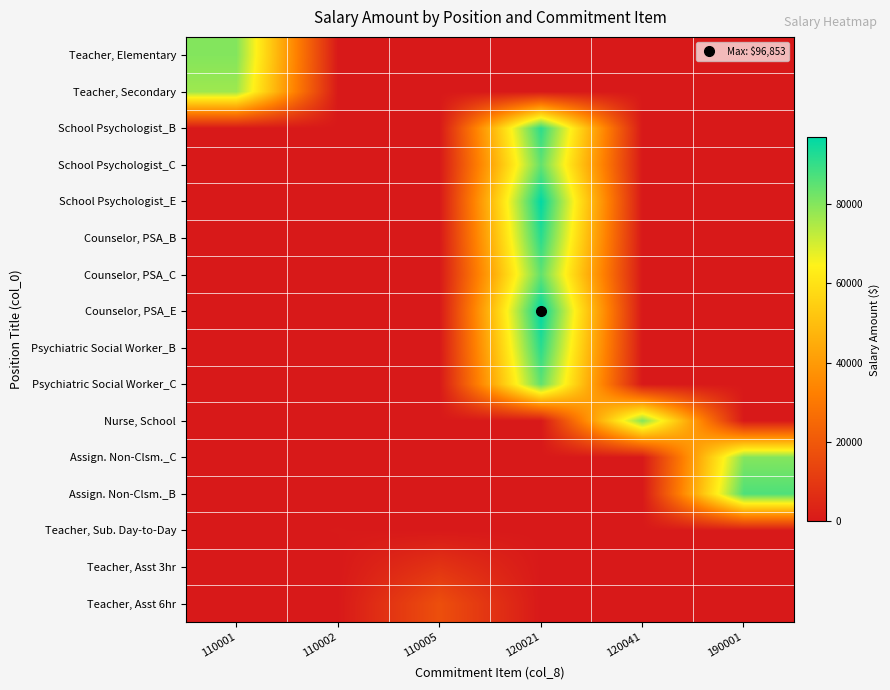

Reading left to right, list all the values displayed in this chart.

Teacher, Elementary: 110001=80117	110002=0	110005=0	120021=0	120041=0	190001=0
Teacher, Secondary: 110001=76728	110002=0	110005=0	120021=0	120041=0	190001=0
School Psychologist_B: 110001=0	110002=0	110005=0	120021=91188	120041=0	190001=0
School Psychologist_C: 110001=0	110002=0	110005=0	120021=84174	120041=0	190001=0
School Psychologist_E: 110001=0	110002=0	110005=0	120021=96552	120041=0	190001=0
Counselor, PSA_B: 110001=0	110002=0	110005=0	120021=91472	120041=0	190001=0
Counselor, PSA_C: 110001=0	110002=0	110005=0	120021=84436	120041=0	190001=0
Counselor, PSA_E: 110001=0	110002=0	110005=0	120021=96853	120041=0	190001=0
Psychiatric Social Worker_B: 110001=0	110002=0	110005=0	120021=91472	120041=0	190001=0
Psychiatric Social Worker_C: 110001=0	110002=0	110005=0	120021=84436	120041=0	190001=0
Nurse, School: 110001=0	110002=0	110005=0	120021=0	120041=80116	190001=0
Assign. Non-Clsm._C: 110001=0	110002=0	110005=0	120021=0	120041=0	190001=80116
Assign. Non-Clsm._B: 110001=0	110002=0	110005=0	120021=0	120041=0	190001=86793
Teacher, Sub. Day-to-Day: 110001=0	110002=209	110005=0	120021=0	120041=0	190001=0
Teacher, Asst 3hr: 110001=0	110002=0	110005=8505	120021=0	120041=0	190001=0
Teacher, Asst 6hr: 110001=0	110002=0	110005=17010	120021=0	120041=0	190001=0